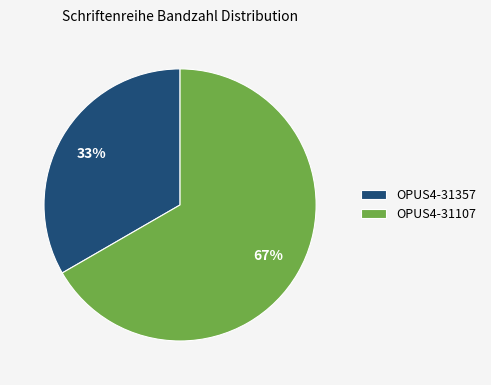

Which slice represents more than half of the pie?

OPUS4-31107